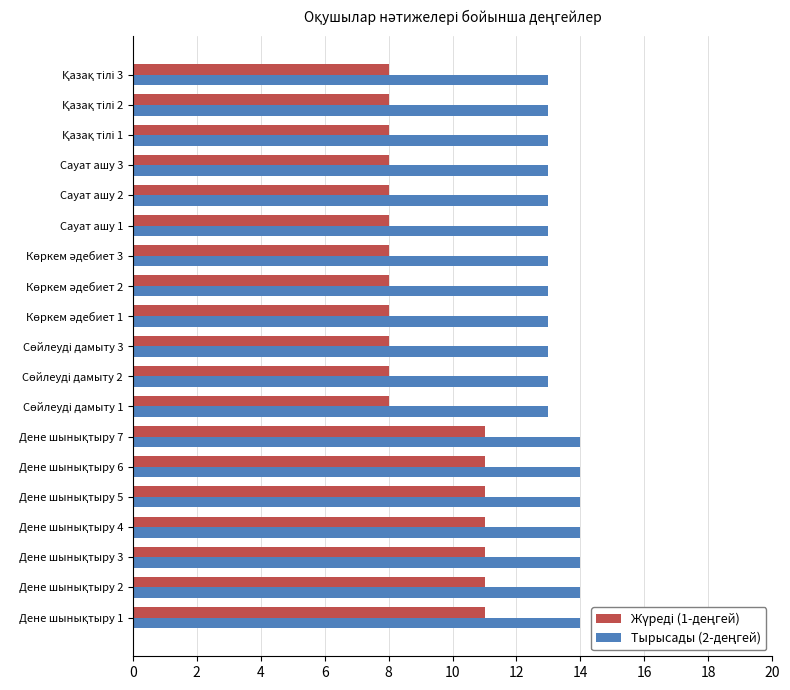

How many series are shown in this chart?

2